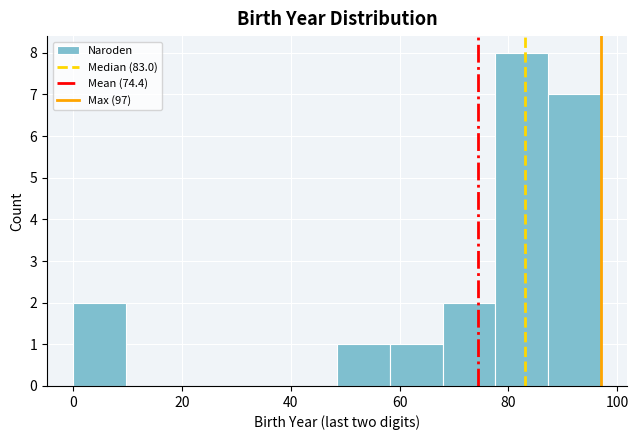

How tall is the bar that spans 0 to 10 on the x-axis? Neither the bar edges nor the heights are printed on the chart, so give them approximately, as read against the axes.

2